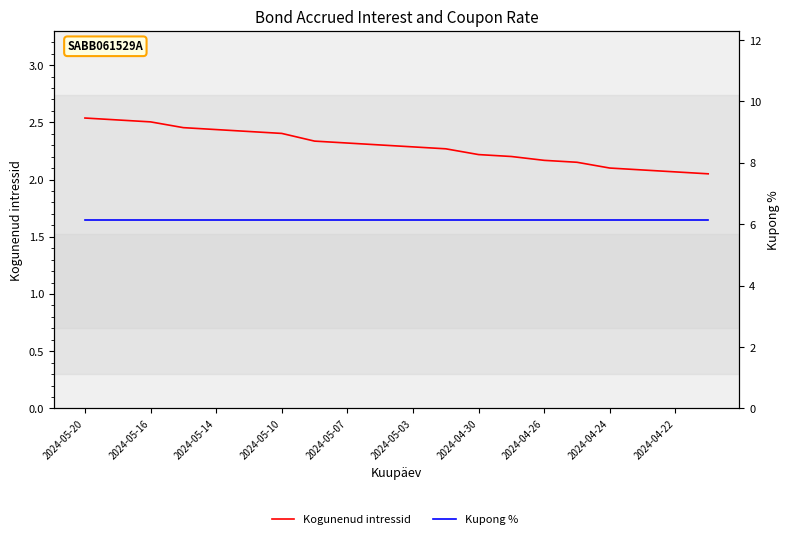

What is the difference between the maximum and minimum values in the Kogunenud intressid series?

0.5